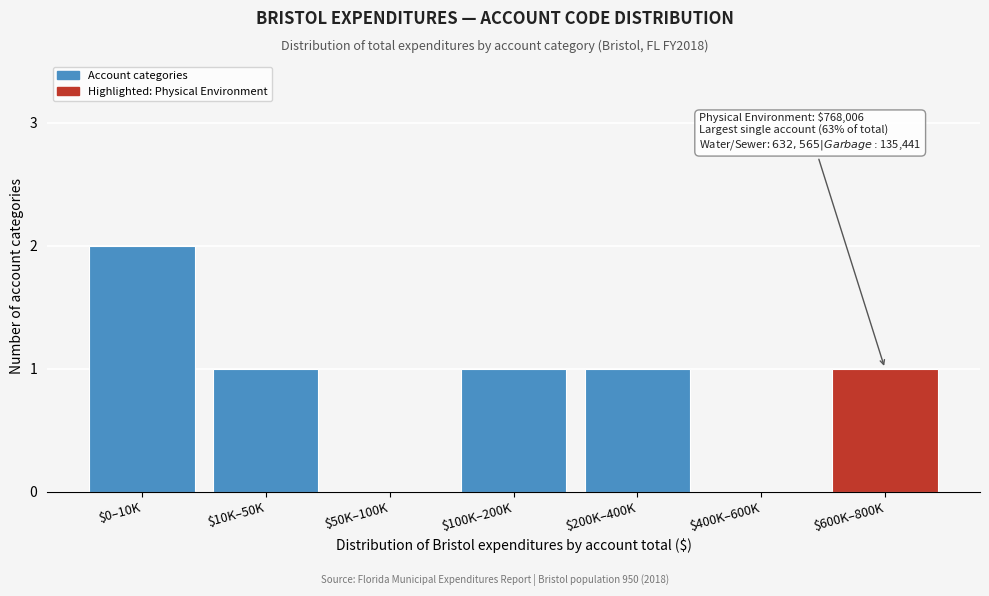

True or false: the data shows 0 at $50K–100K.

True